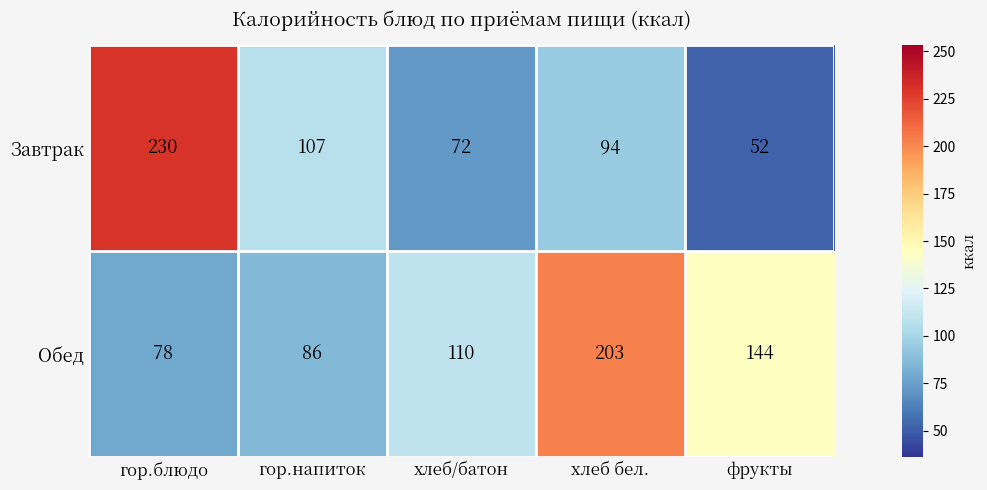

Which series has the largest range (max minus min)?

Завтрак